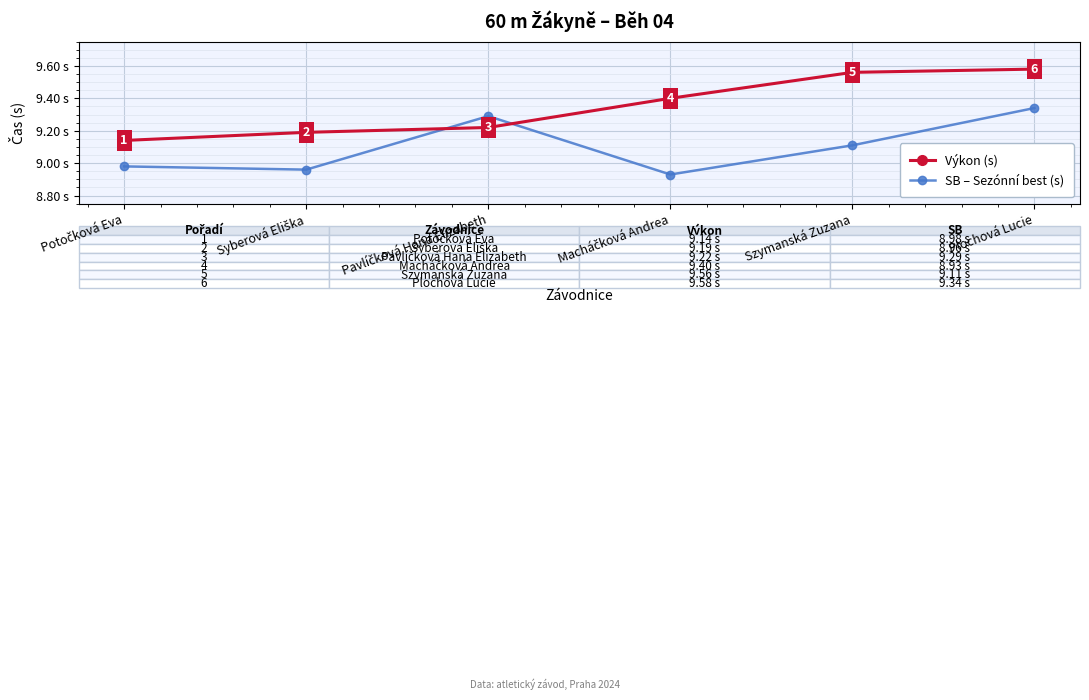

True or false: SB – Sezónní best (s) has more than 2 interior local peaks.

False